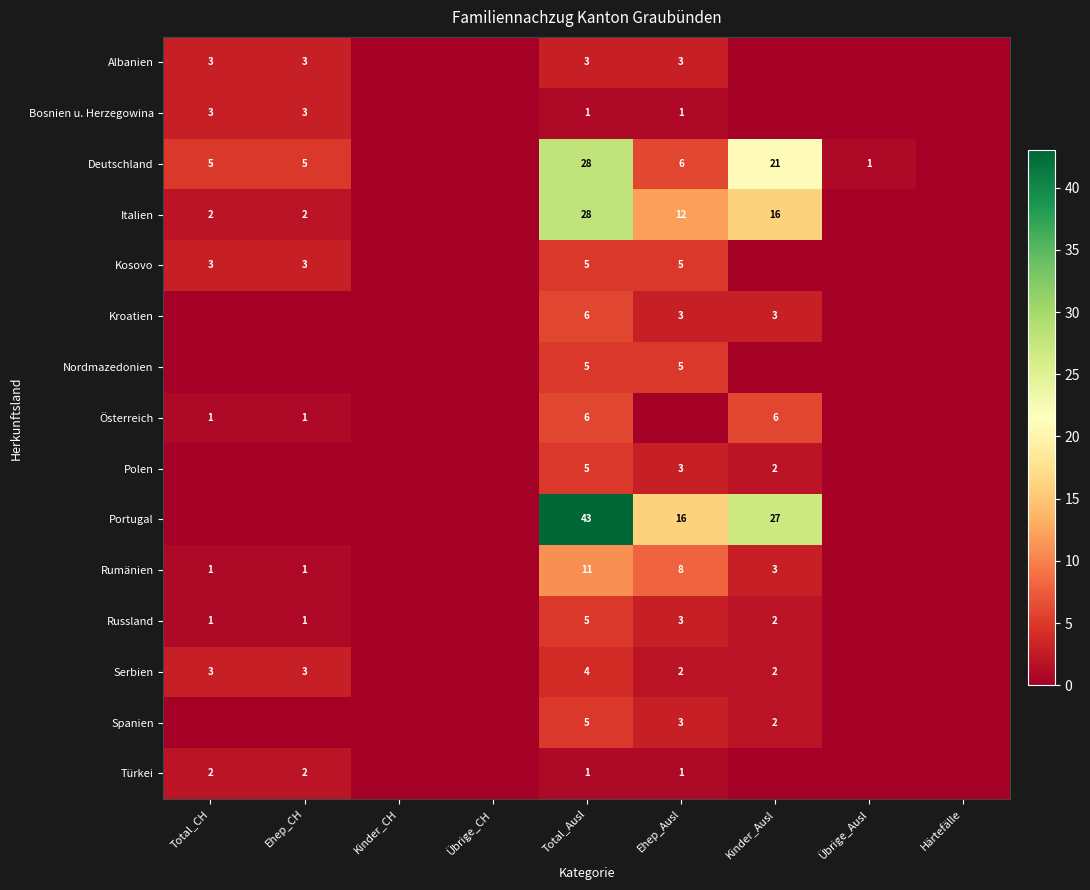

The value of Russland at Ehep_Ausl is 3. True or false?

True